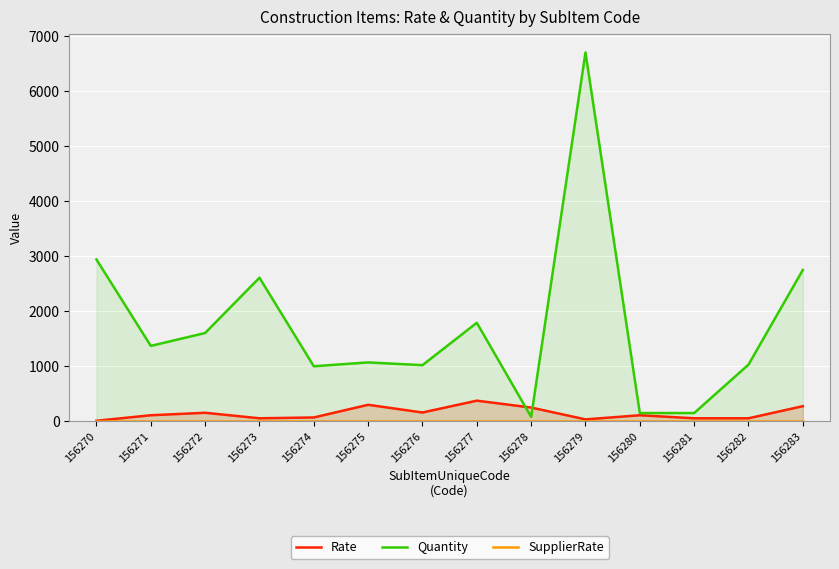

Rank the series at 156279 from highest to lowest value.

Quantity, Rate, SupplierRate